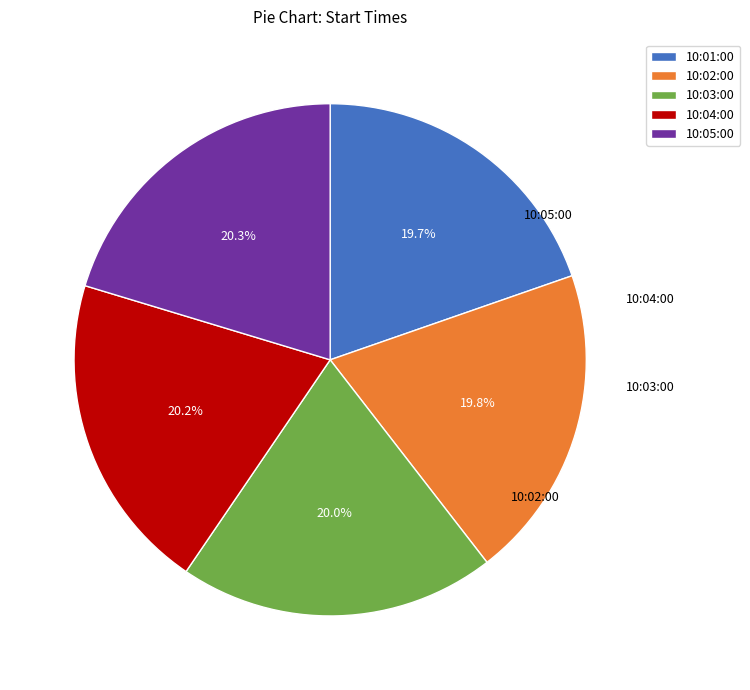

Does 10:04:00 account for over 50% of the chart?

No